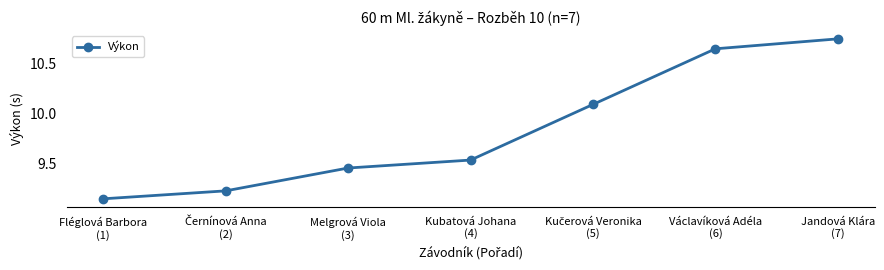

What is the average value?

9.8